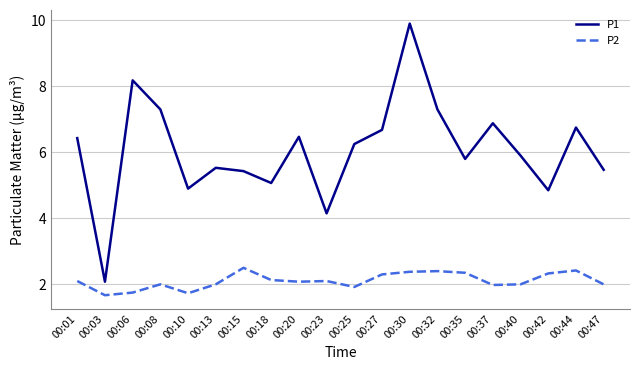

Is it true that P2 equals 1.1 at 00:10?

False